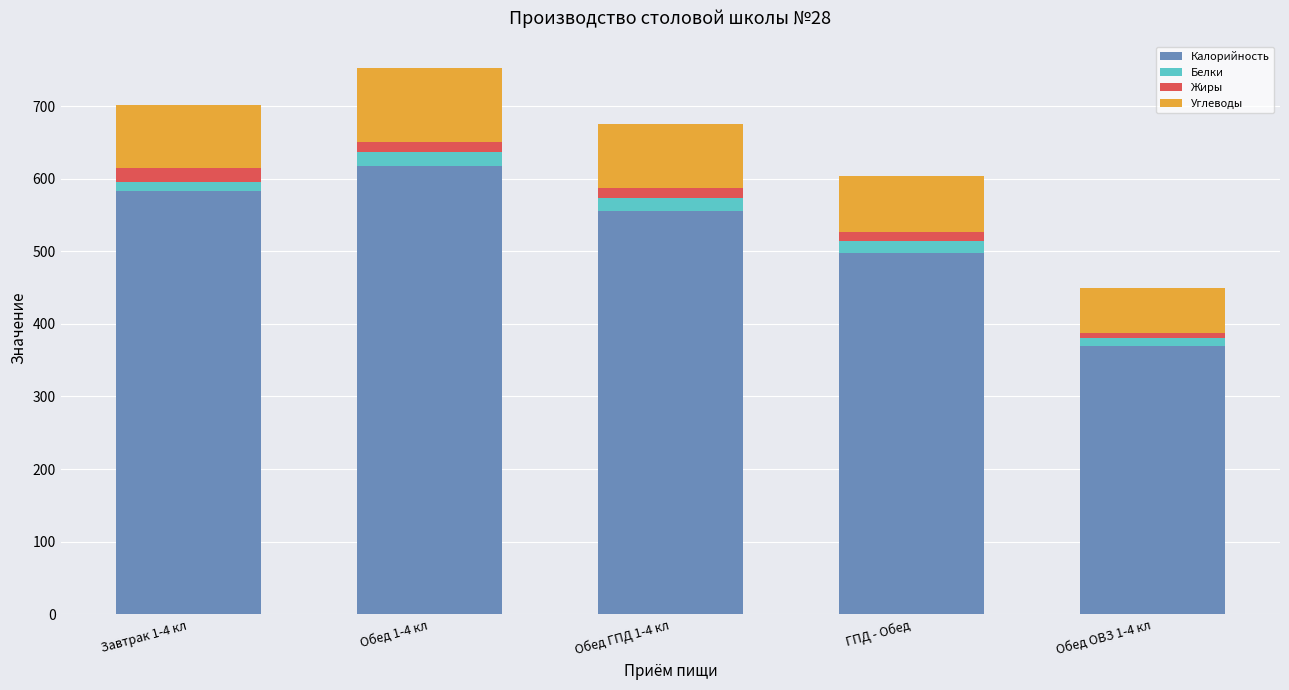

At which label does Калорийность reach its minimum?

Обед ОВЗ 1-4 кл